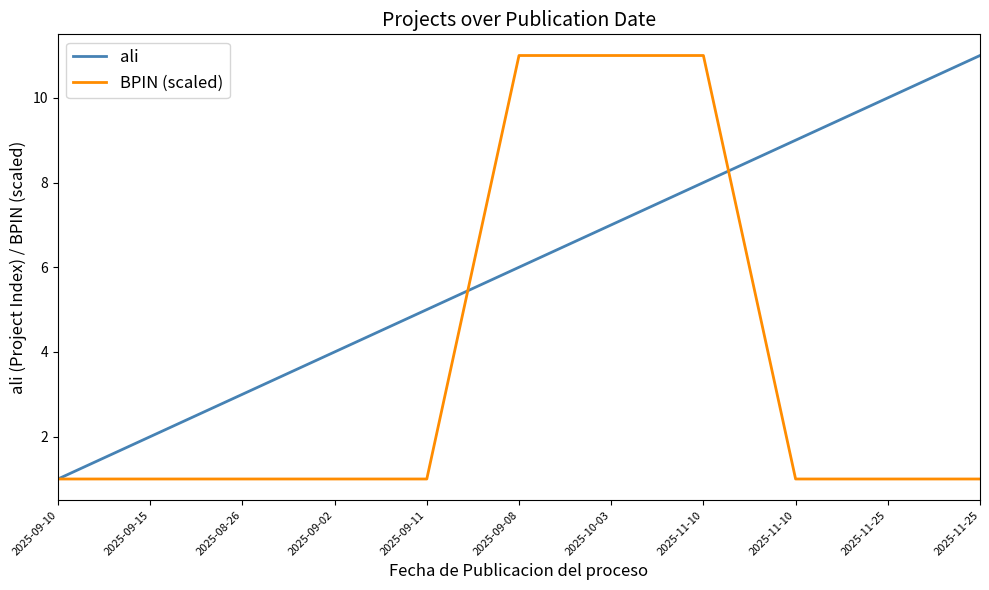

Is this an area chart (filled region under the line)?

No